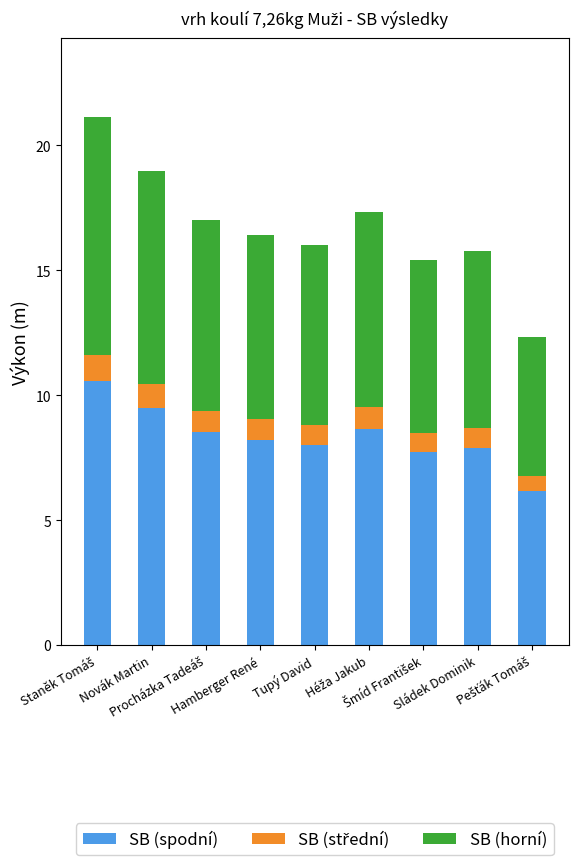

What is the difference between the maximum and minimum values in the SB (spodní) series?

4.4